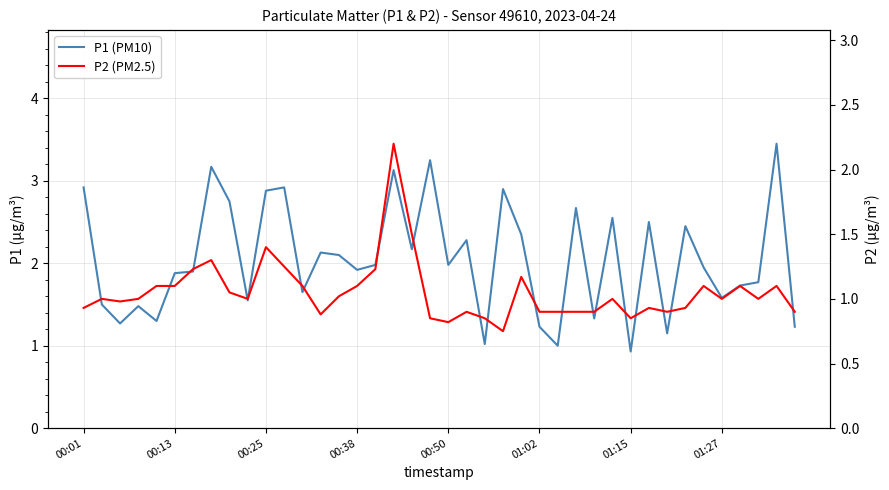

Does the chart have visible grid lines?

Yes